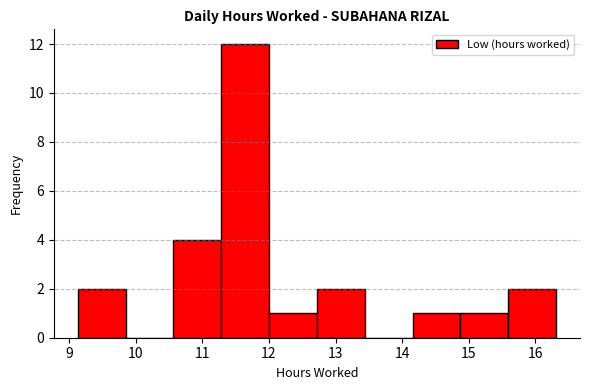

How tall is the bar that spans 12.0 to 12.7 on the x-axis? Neither the bar edges nor the heights are printed on the chart, so give them approximately, as read against the axes.

1